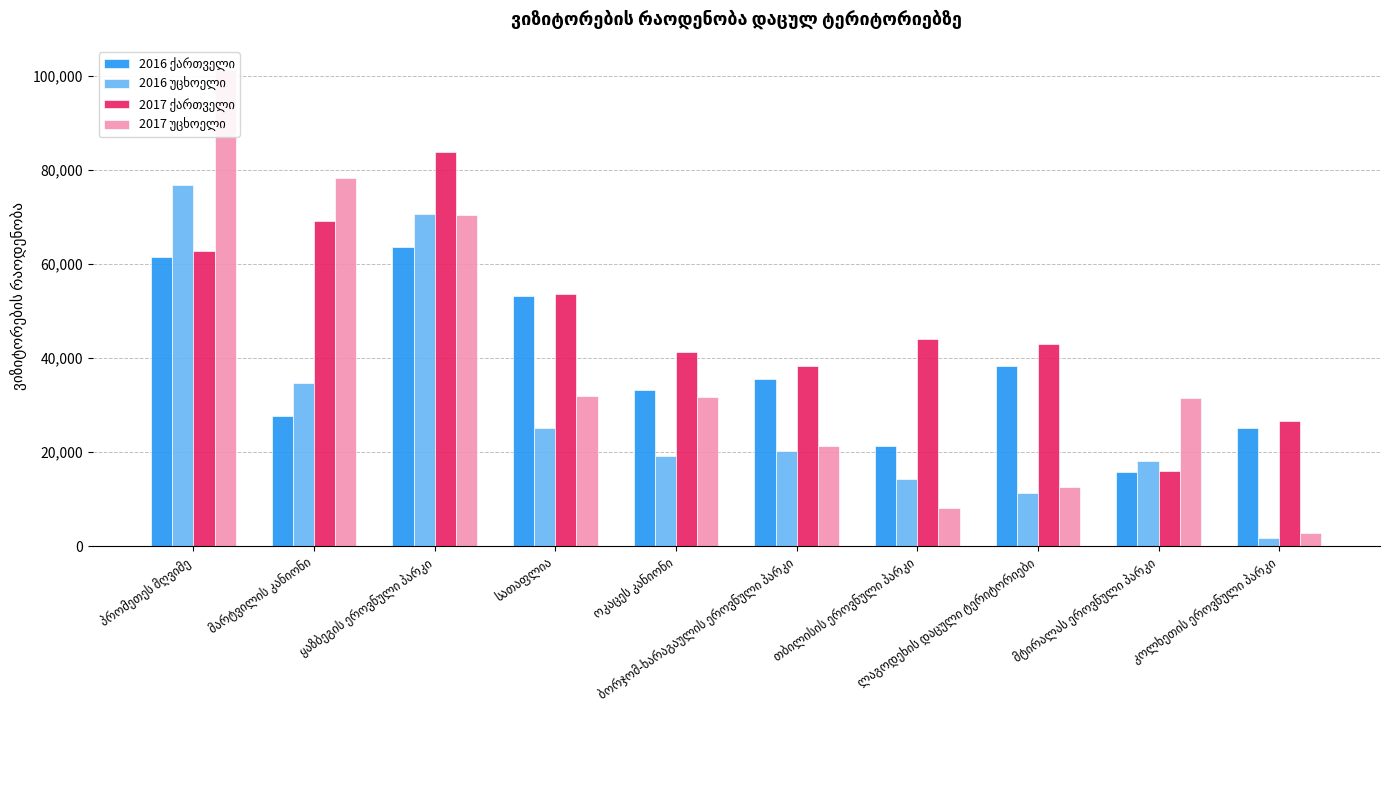

At which category is the sum across all series the highest?

პრომეთეს მღვიმე